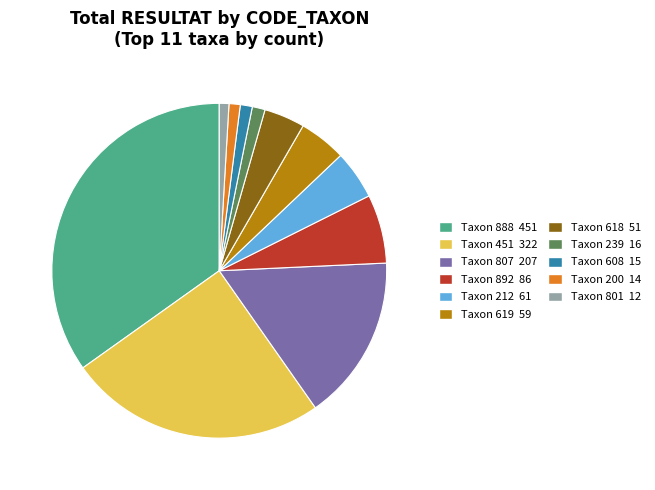

Is there any slice that represents more than half of the pie?

No